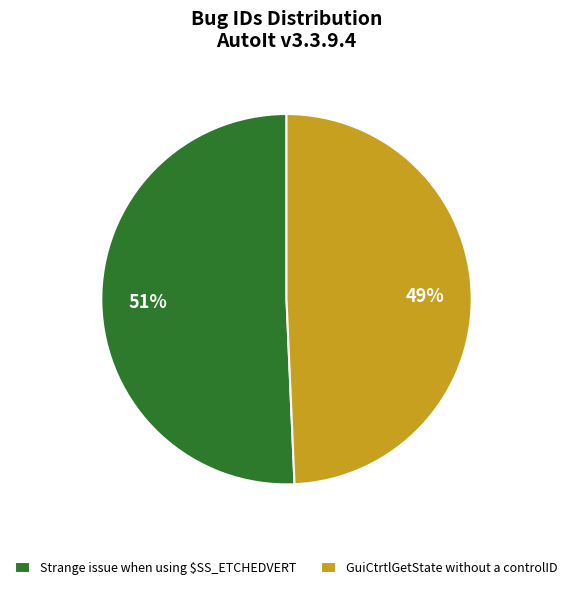

The GuiCtrtlGetState without a controlID slice represents 49% of the pie. True or false?

True